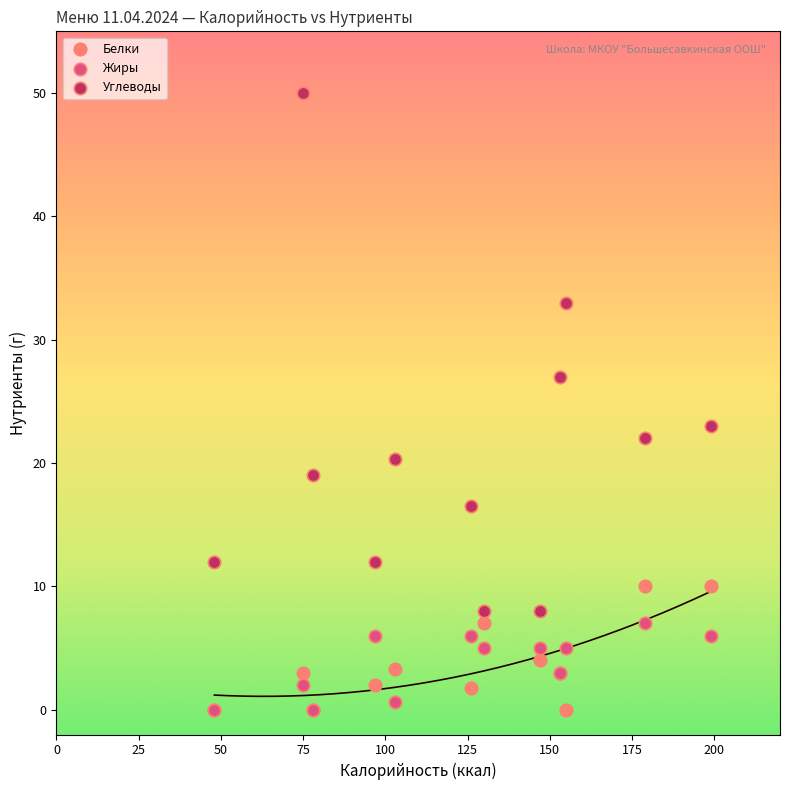

In the Углеводы series, what Y value is closest to 29?

27.0